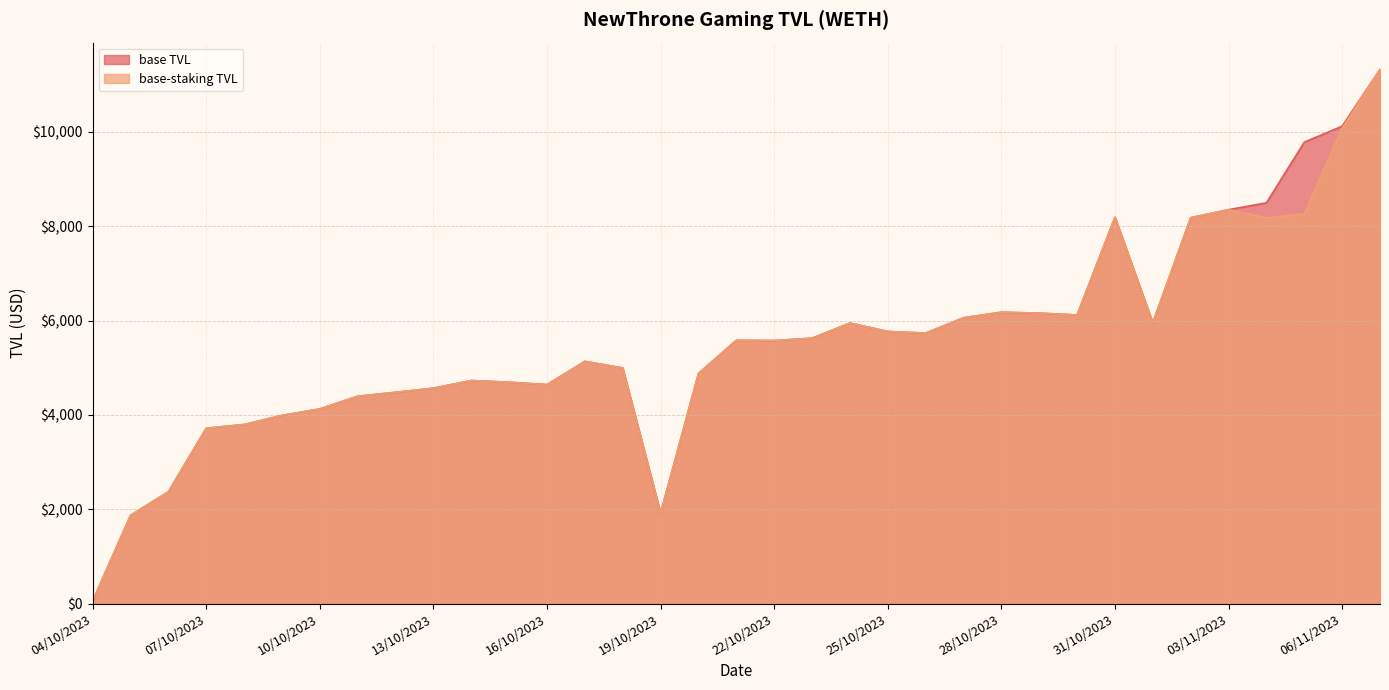

Which has a higher value, 23/10/2023 or 25/10/2023?

25/10/2023